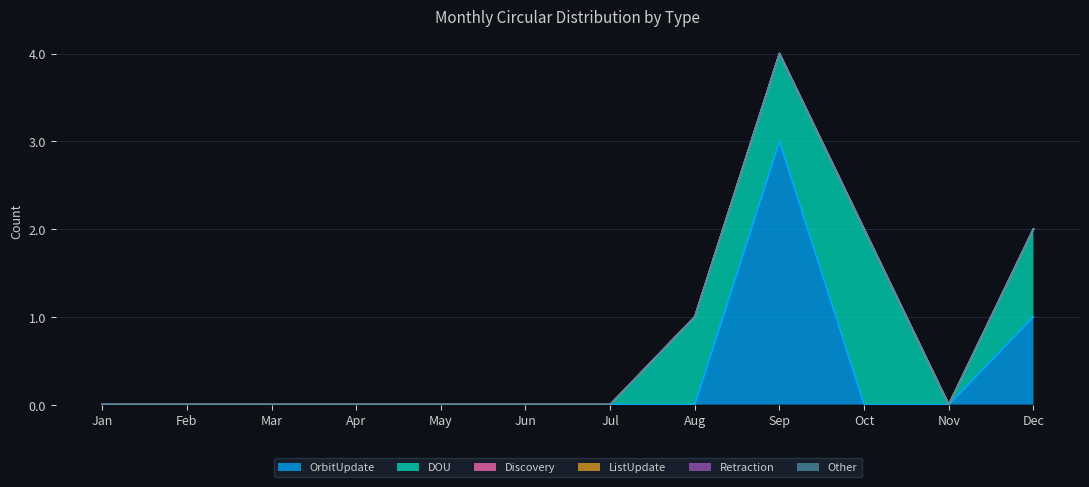

At Aug, list the series in order from smallest to largest.

OrbitUpdate, Discovery, ListUpdate, Retraction, Other, DOU